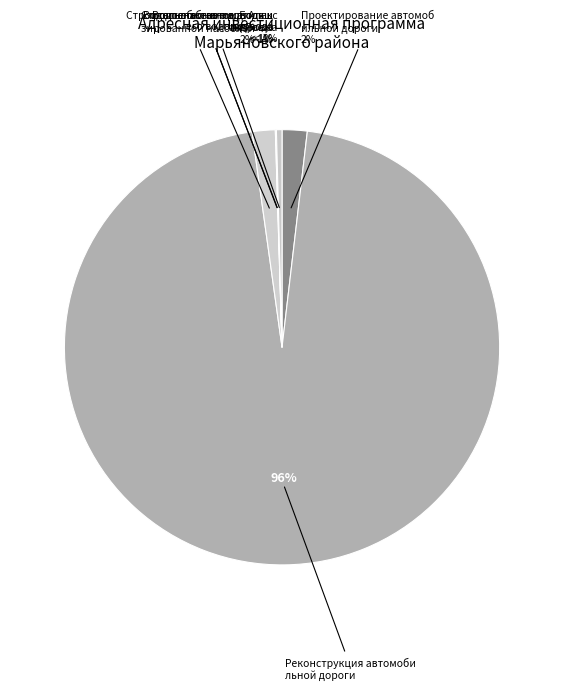

To the nearest percent, what is the difference between the Строительство подводящего водопровода and Проектирование автомобильной дороги slice percentages?

2%